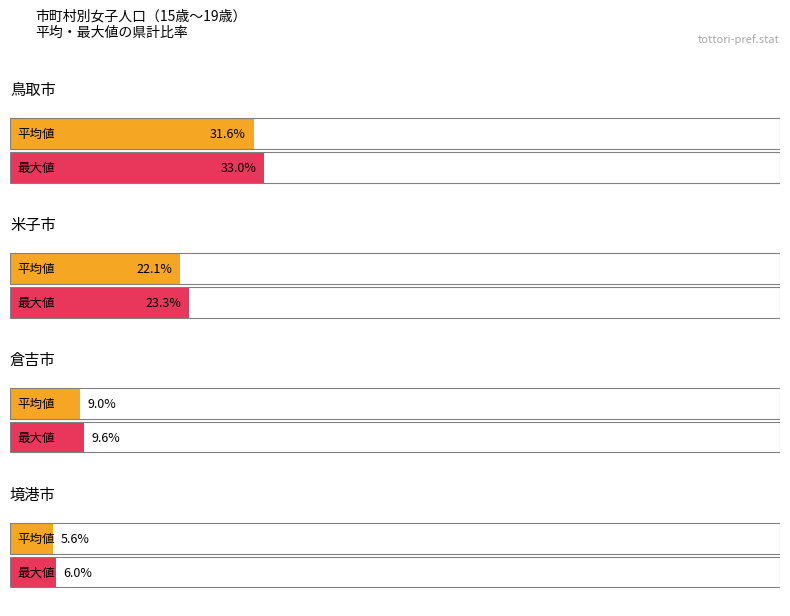

Is it true that 鳥取市 equals 3161 at 平成11年?

False